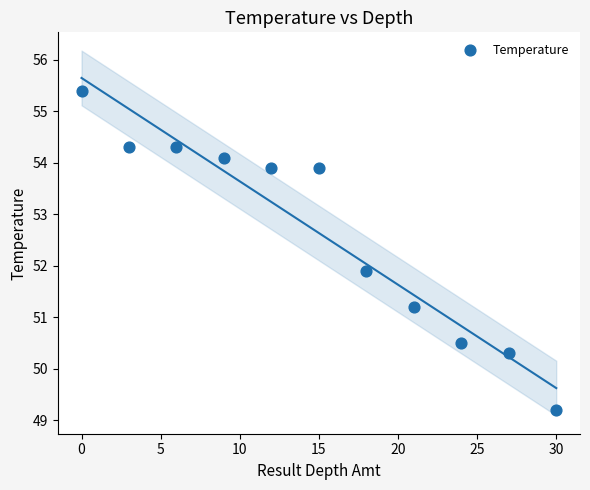

What is the range of X values (max minus min)?

30.0